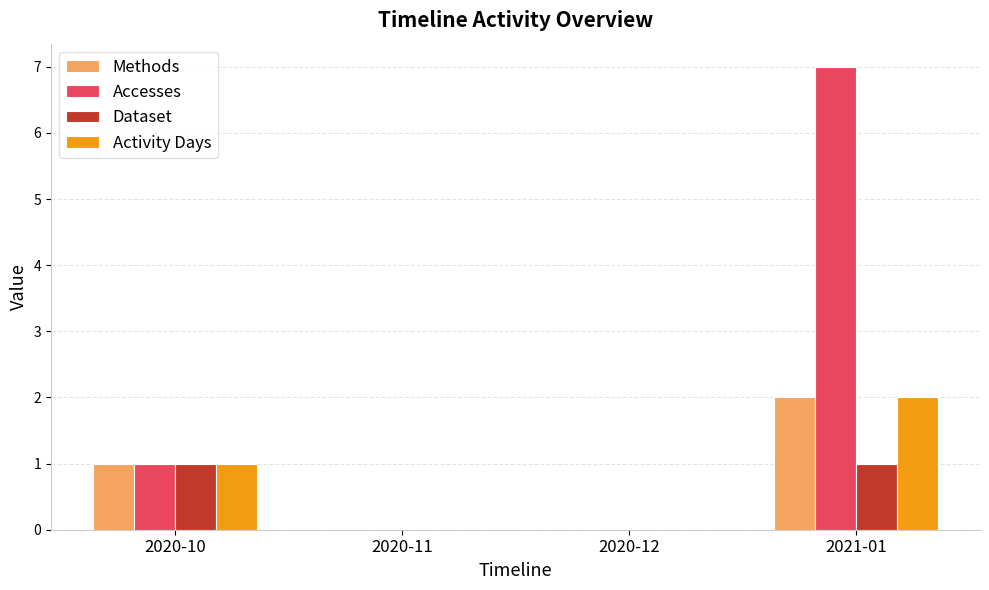

Between 2020-10 and 2021-01, which series saw the biggest shift?

Accesses